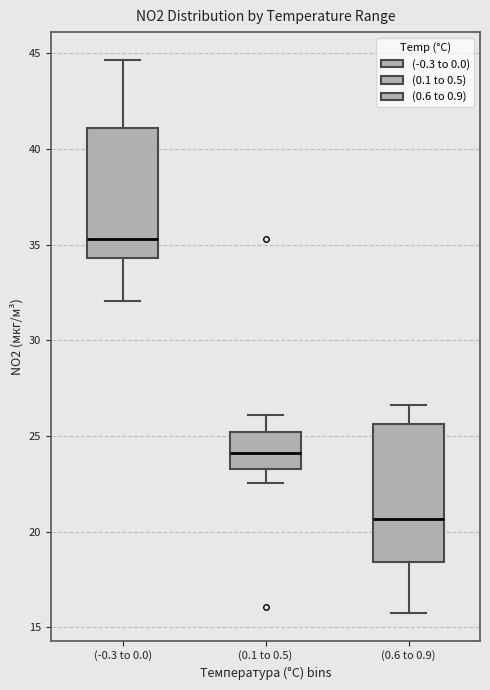

Where is the upper edge of the box for (0.1 to 0.5) on the y-axis? The values are not printed on the chart, so give them approximately, as read against the axis.

25.0